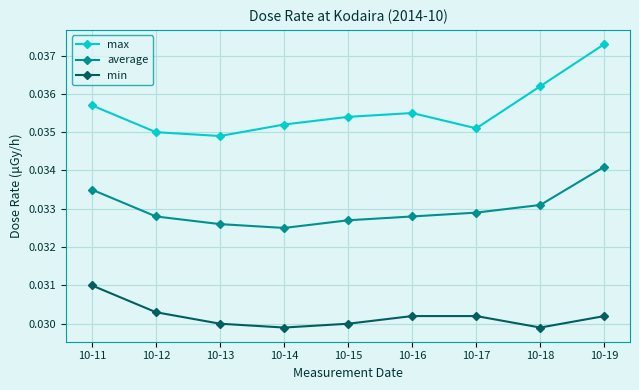

True or false: max and average intersect in this chart.

False